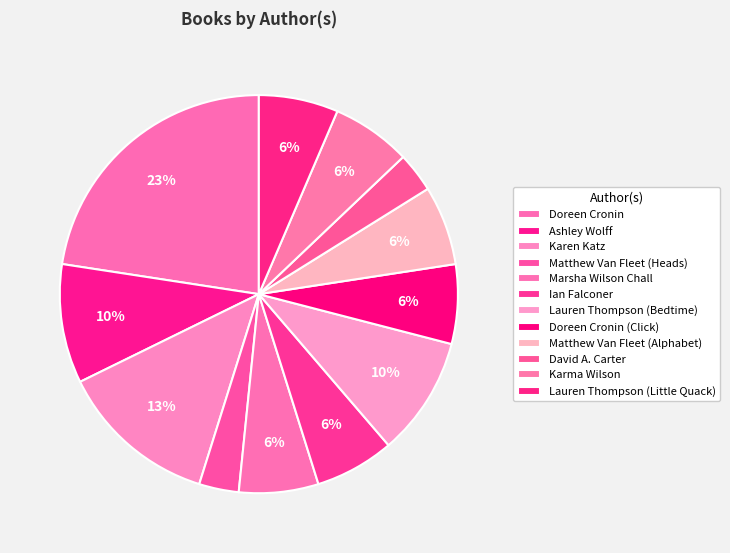

Count the number of slices in the pie.

12